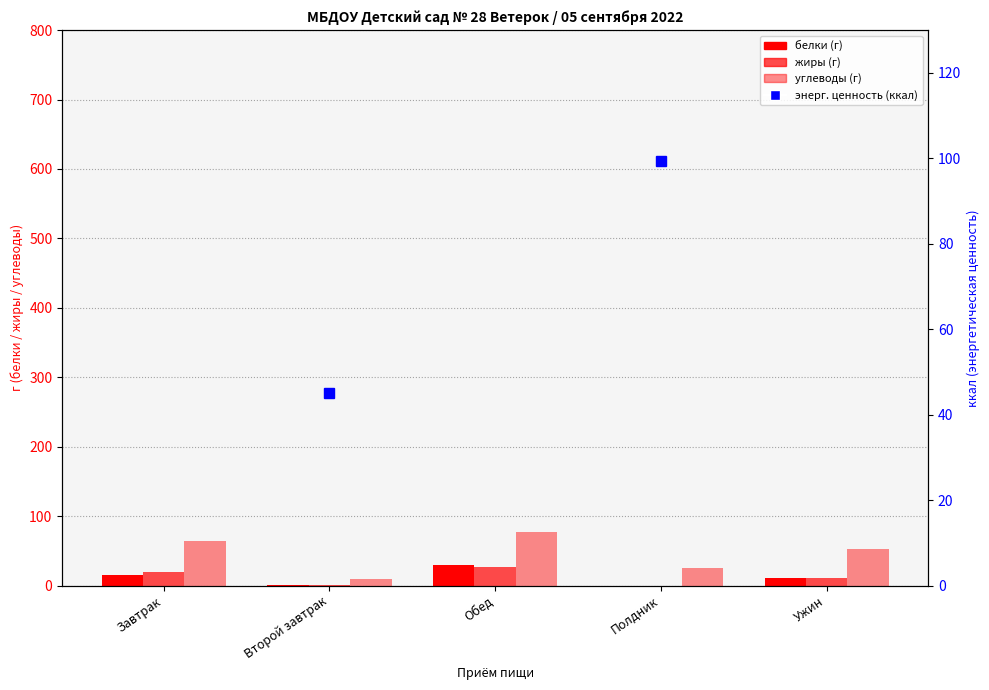

What is the value of the белки bar at the 4th from the left?

0.1